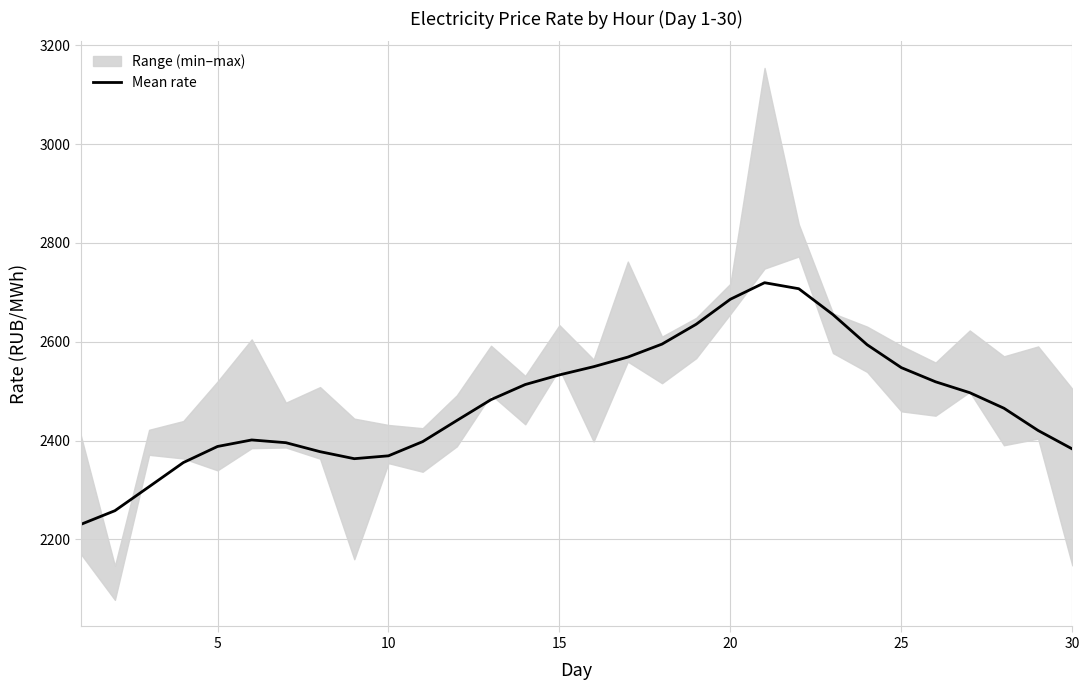

What is the maximum value for Mean rate?

2719.4